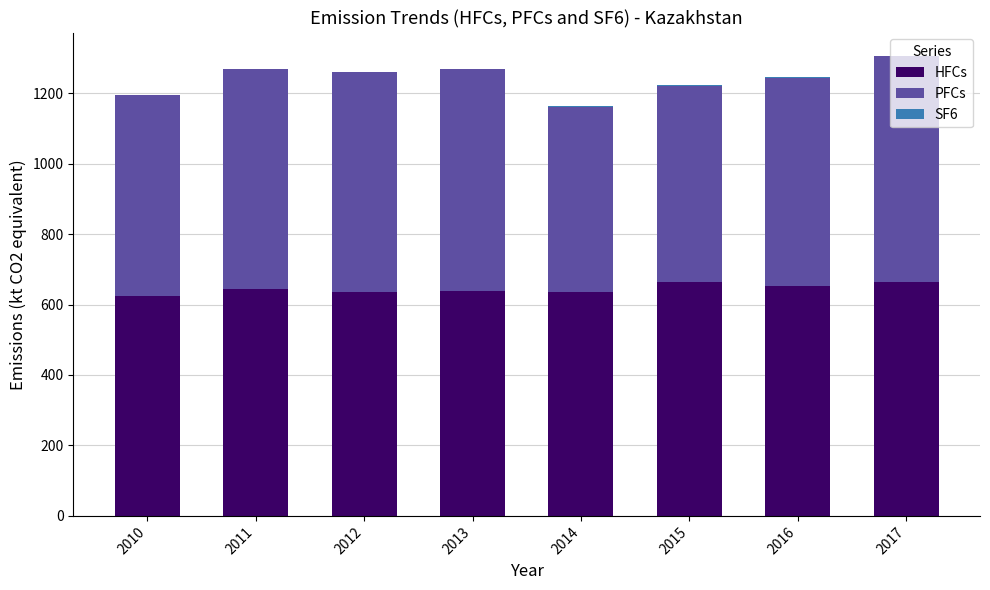

The HFCs series shows 651.9 at 2016. True or false?

True